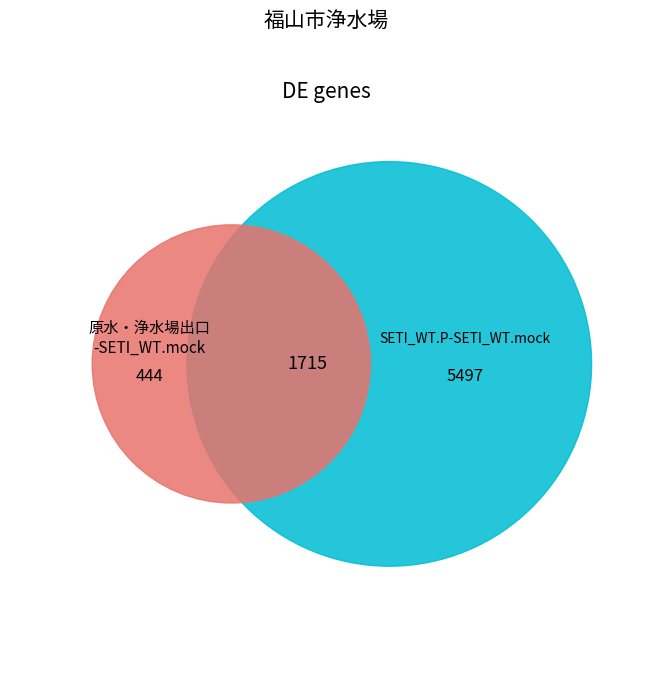

Does 福山市出原浄水場 represent more than half of the total?

No